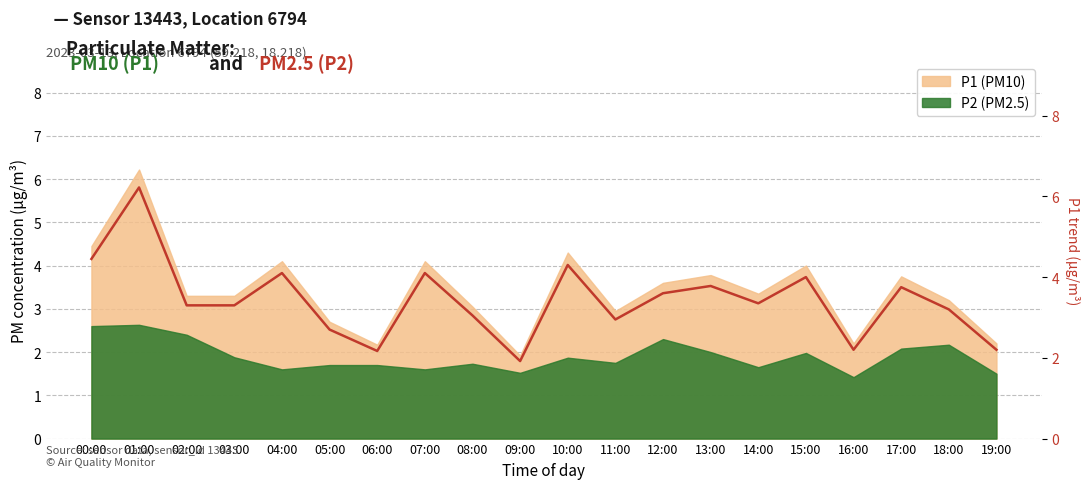

What is the minimum value shown in the chart?

1.9